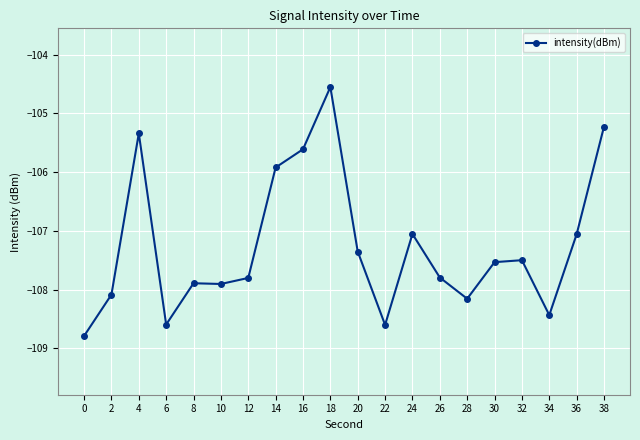

How many values are below -107?

15